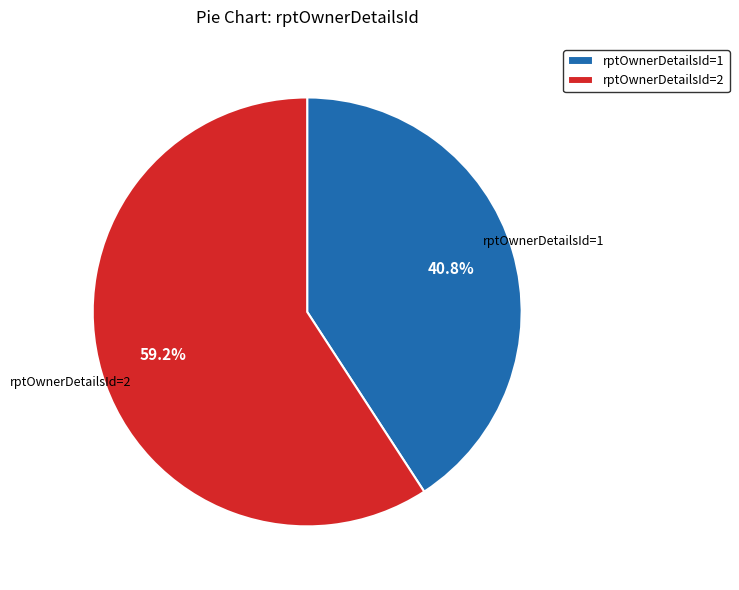

Does rptOwnerDetailsId=2 account for over 50% of the chart?

Yes